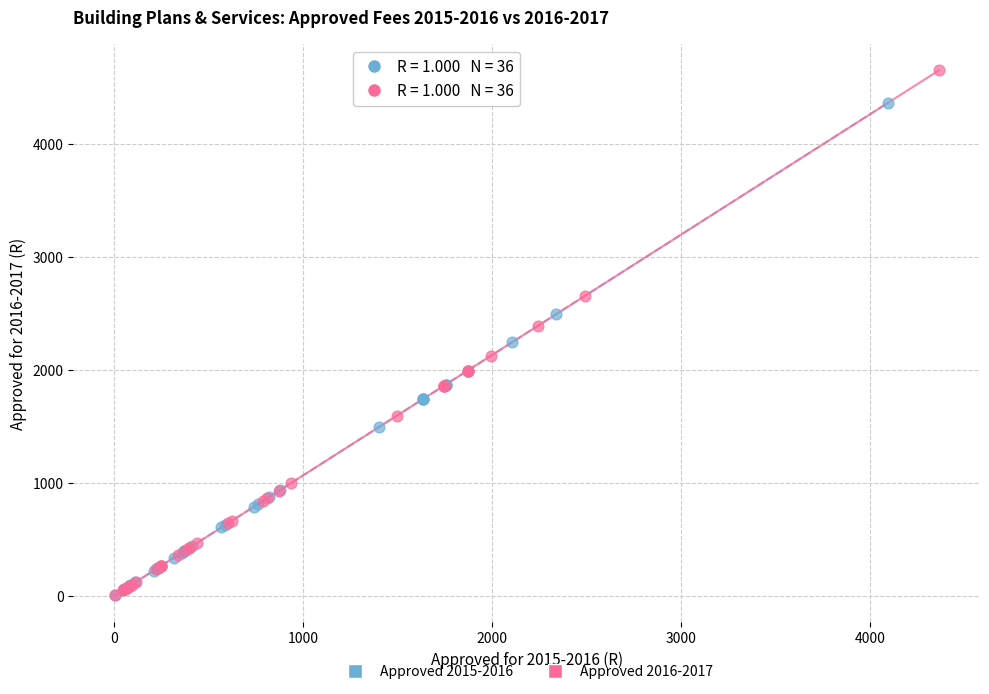

Which series has the widest spread of Y values?

Approved 2016-2017